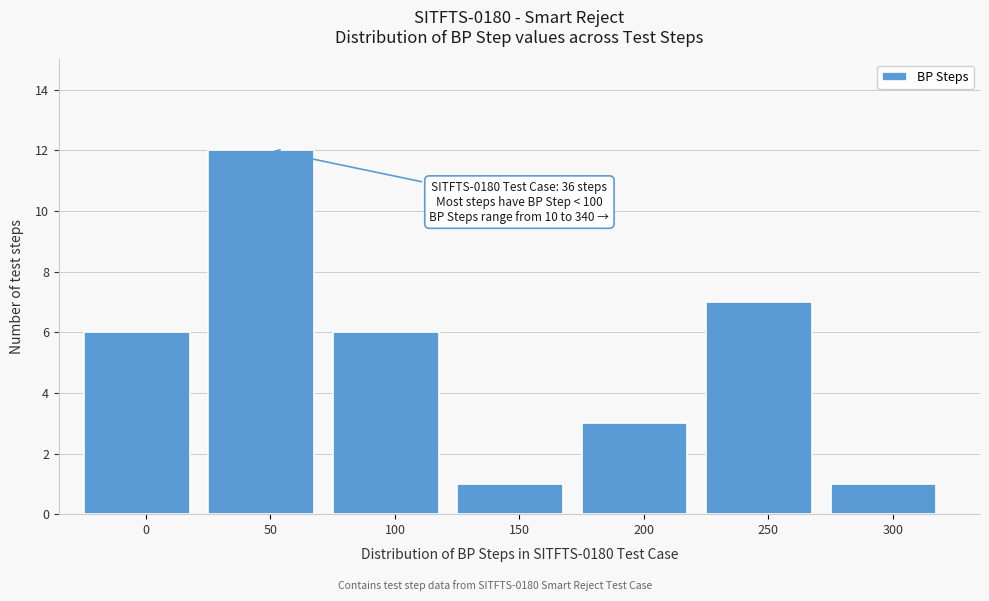

Reading left to right, list all the values displayed in this chart.

6	12	6	1	3	7	1